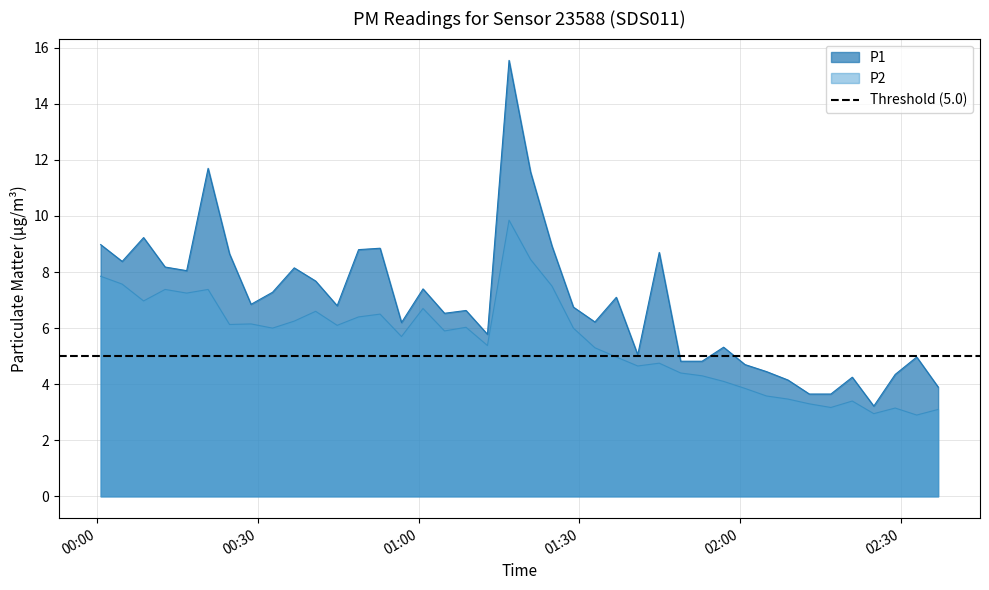

What is the difference between the P1 values at 2024-02-16T02:12:57 and 2024-02-16T01:04:49?

2.9